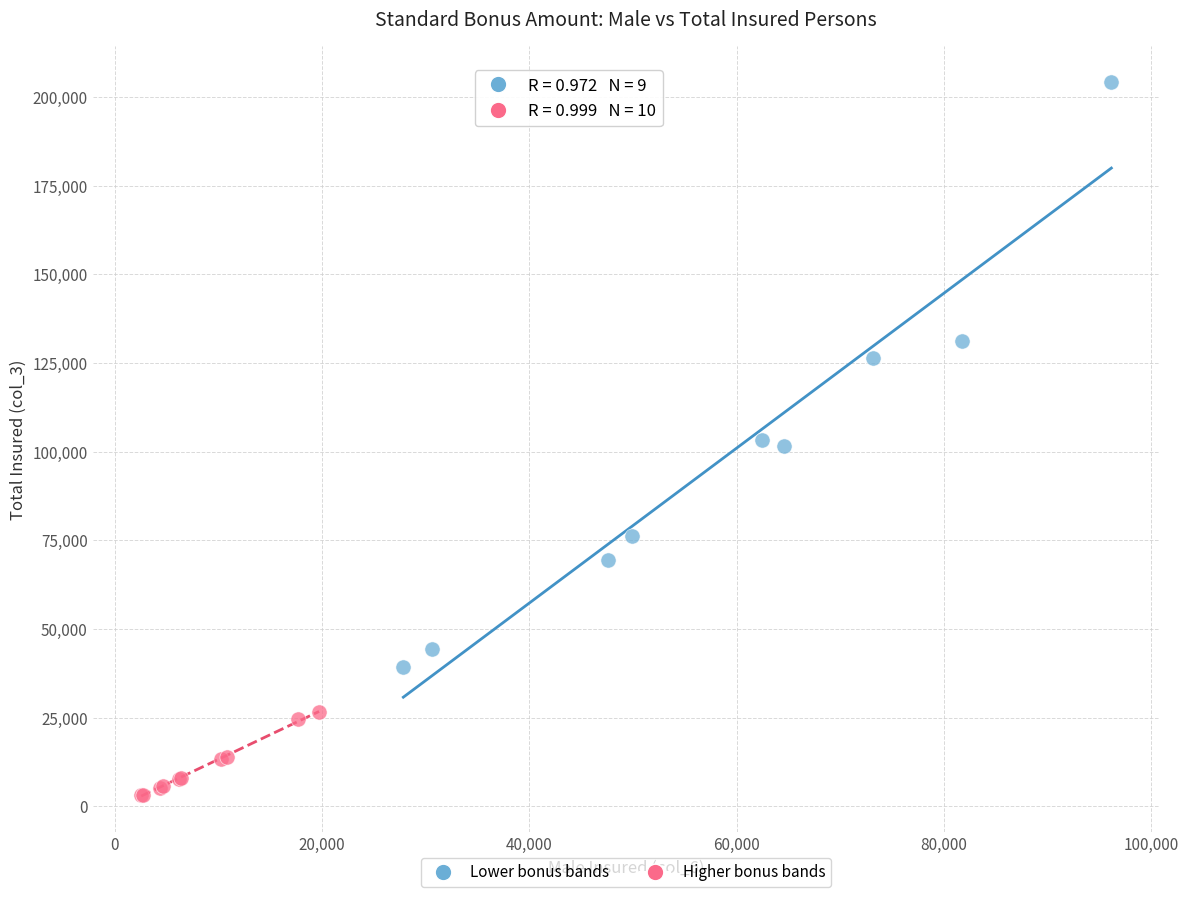

Which series reaches the maximum Y coordinate?

Lower bonus bands